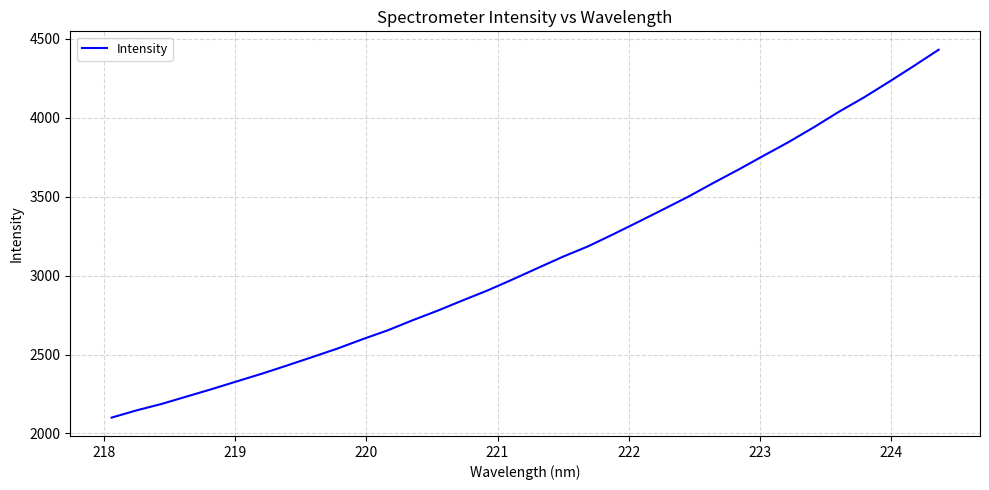

What is the minimum value shown in the chart?

2100.4